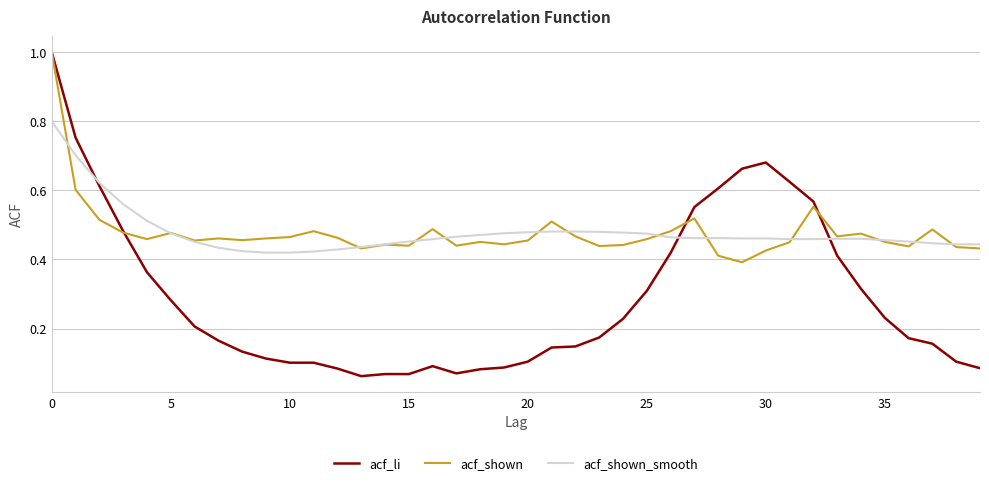

Which series has the largest range (max minus min)?

acf_li